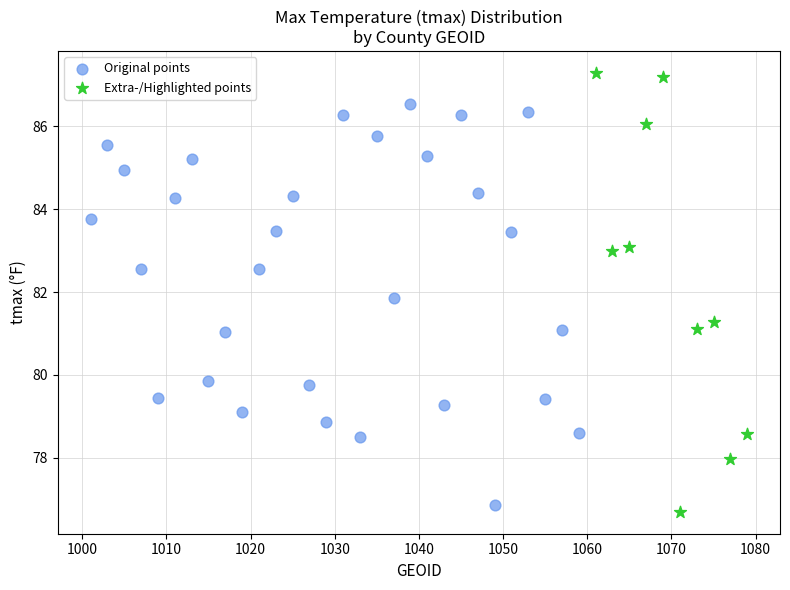

Which series reaches the maximum Y coordinate?

Extra-/Highlighted points